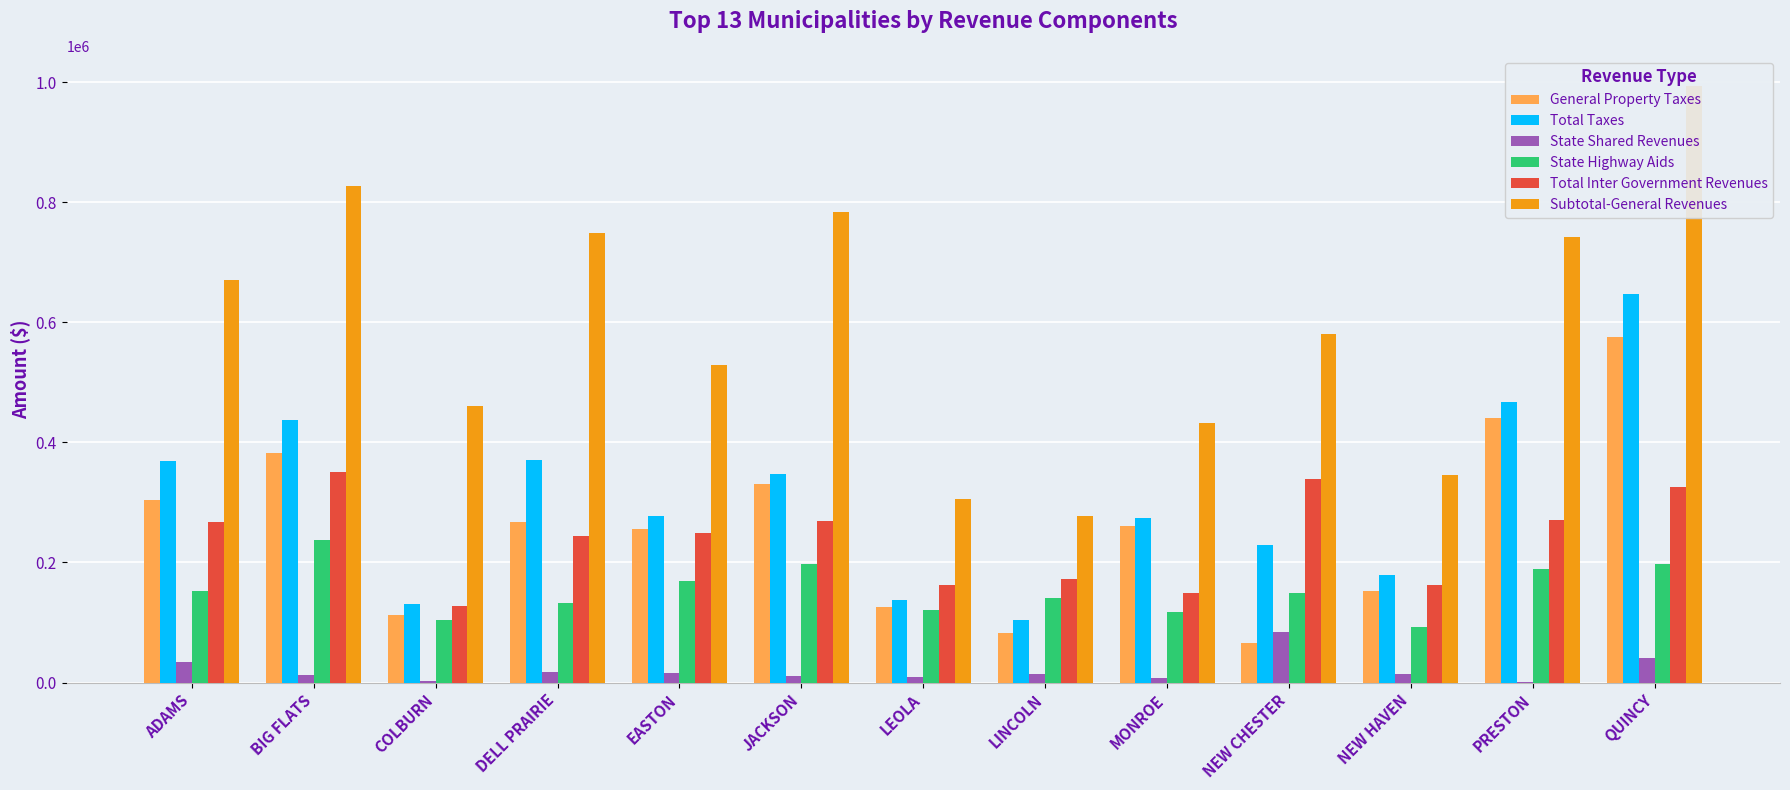

At which category does the chart reach its peak across all series?

QUINCY